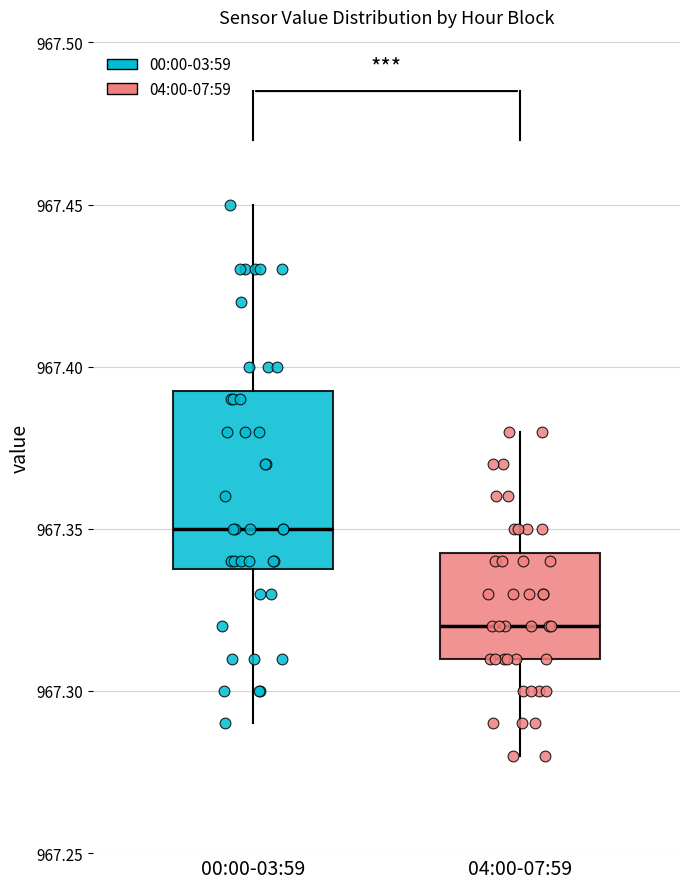

Where does the median line of the box for 04:00-07:59 sit on the y-axis? The values are not printed on the chart, so give them approximately, as read against the axis.

967.320